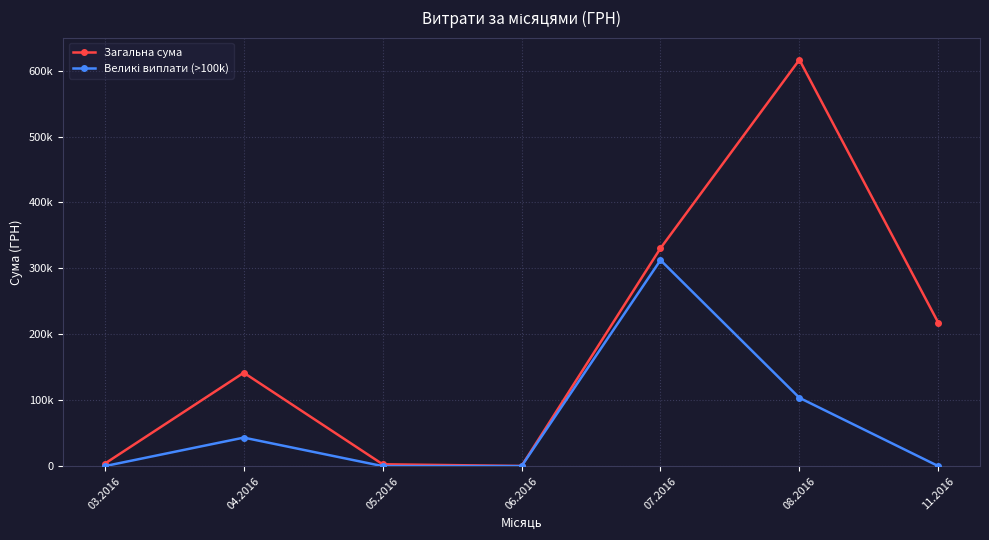

What is the average value of the Загальна сума series?

187561.9